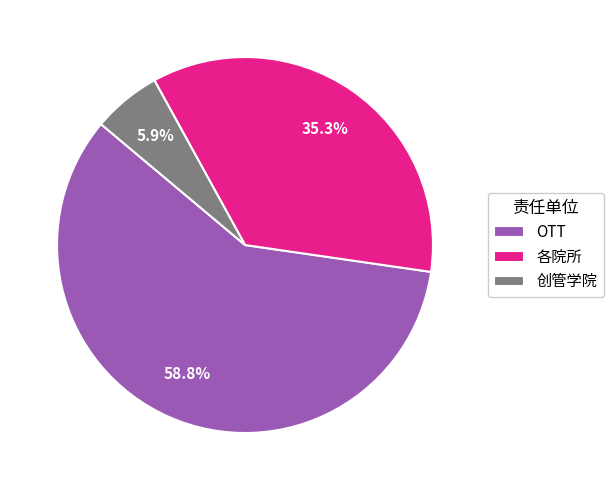

Rank the categories by value from lowest to highest.

创管学院, 各院所, OTT